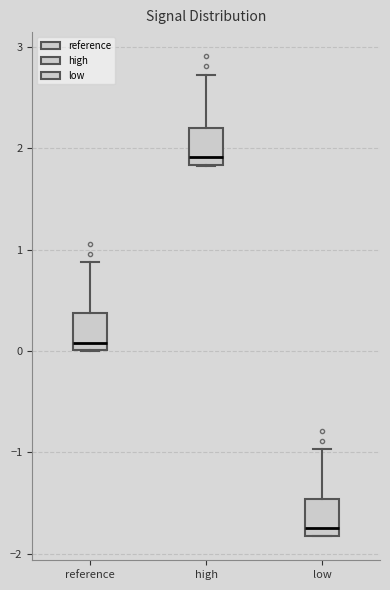

Which box's median line is the lowest?

low